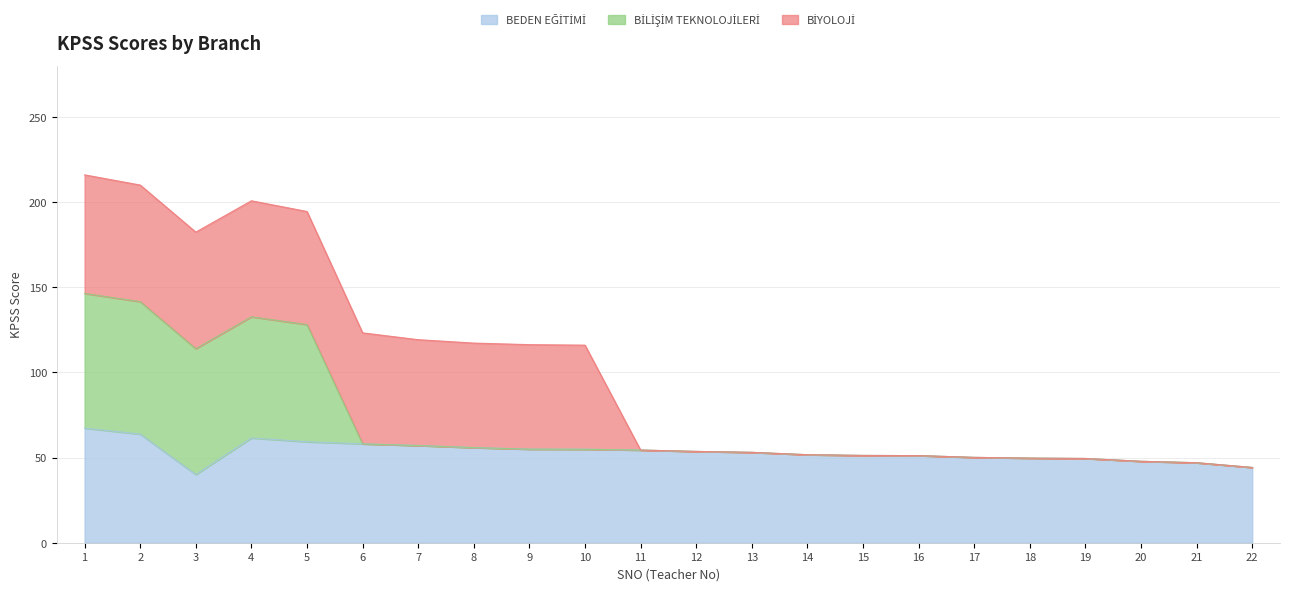

How many interior local peaks does the BEDEN EĞİTİMİ series have?

1